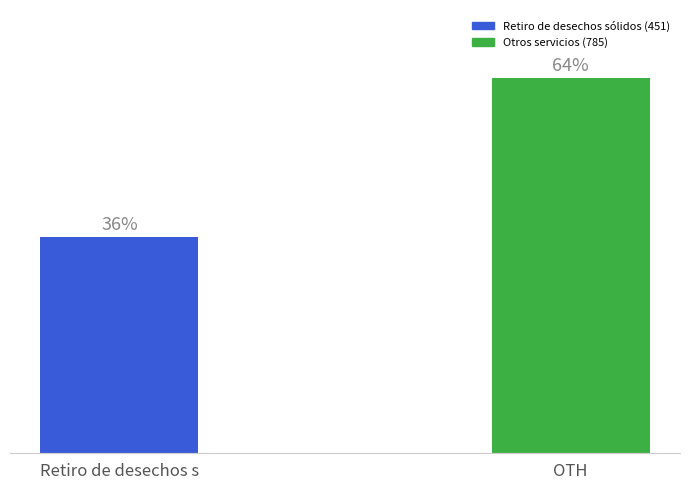

Reading left to right, transcribe all the data shown in this chart.

36.5	63.5